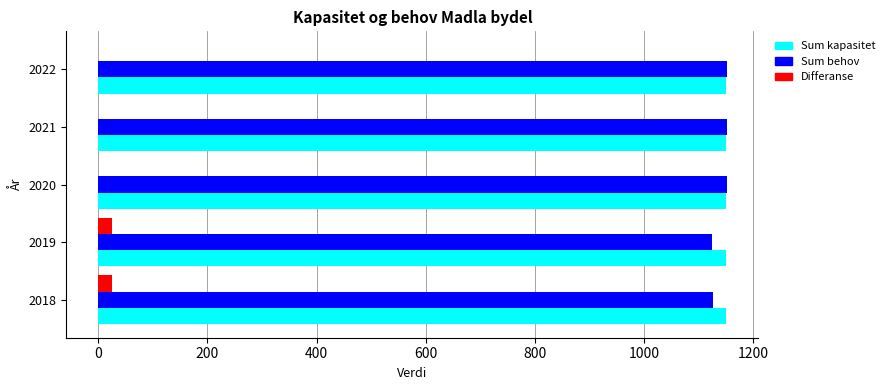

What is the greatest value displayed?

1152